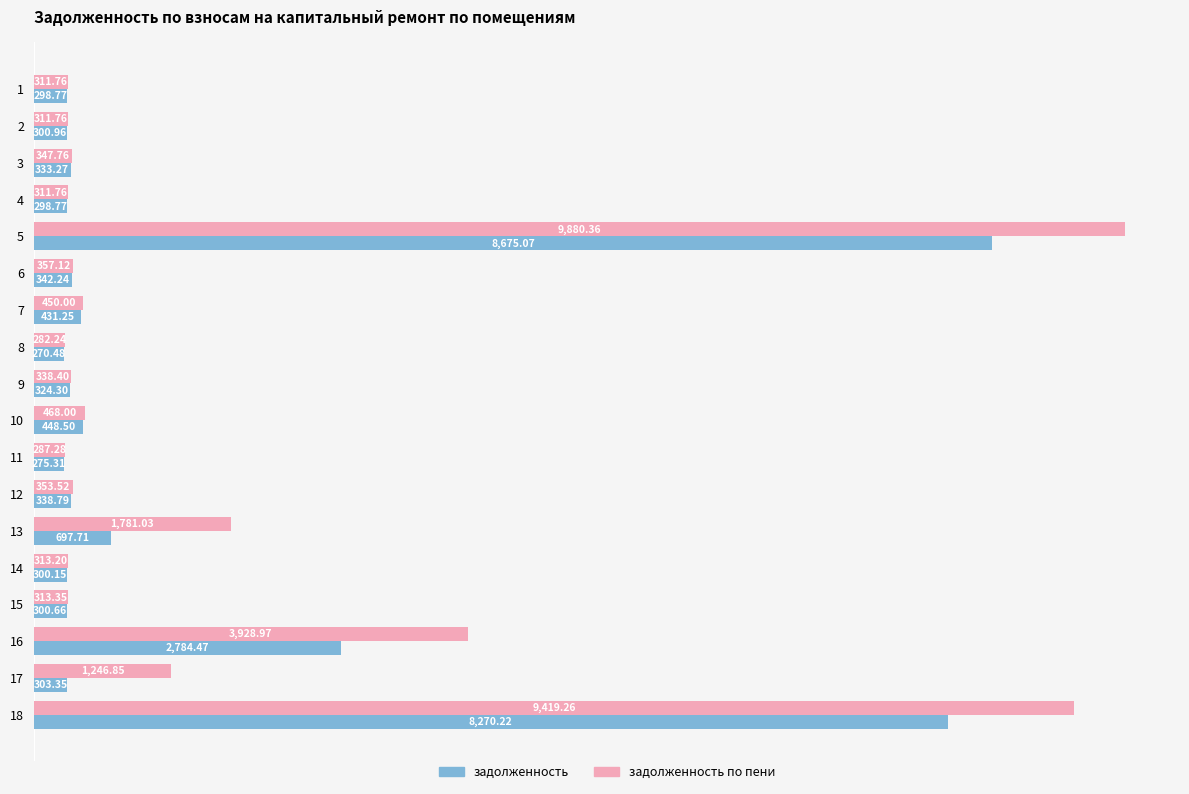

At which category is the sum across all series the highest?

5